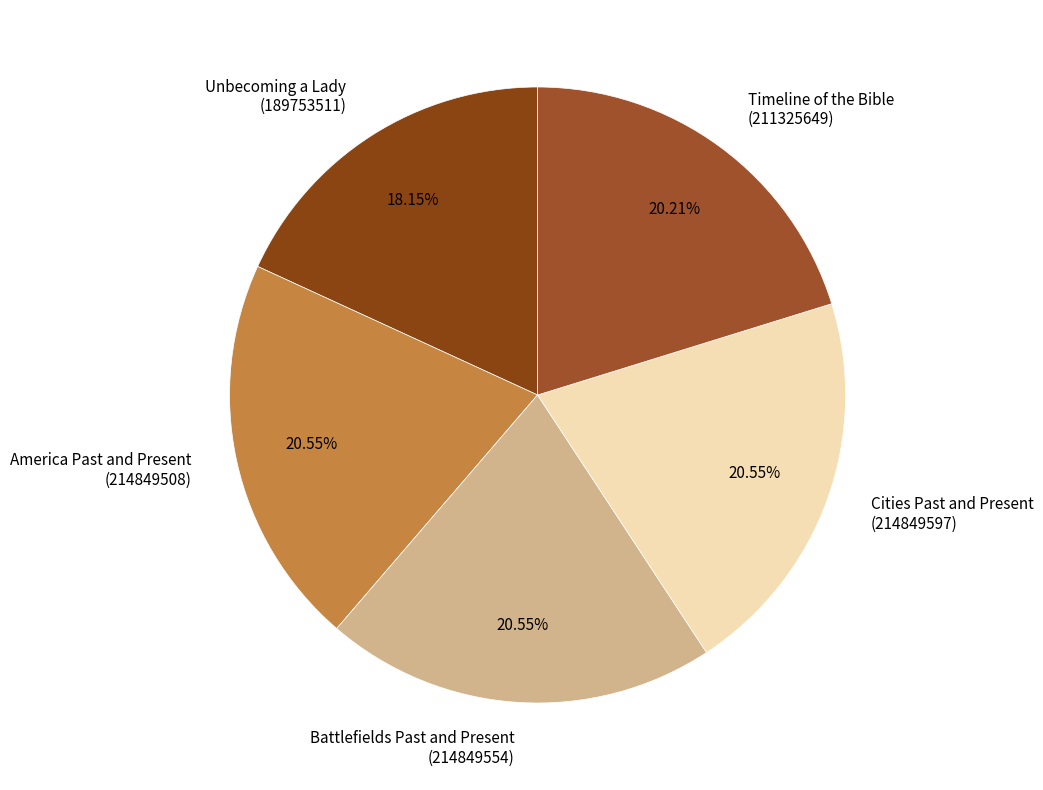

Do Battlefields Past and Present (214849554) and America Past and Present (214849508) together represent more than half of the pie?

No